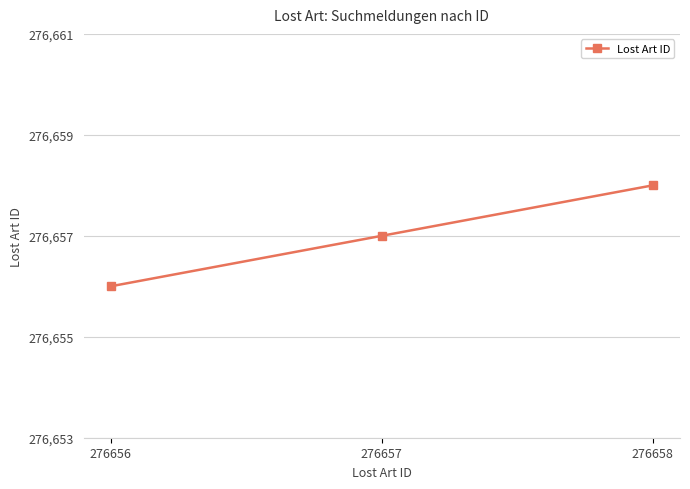

Does the chart have visible grid lines?

Yes